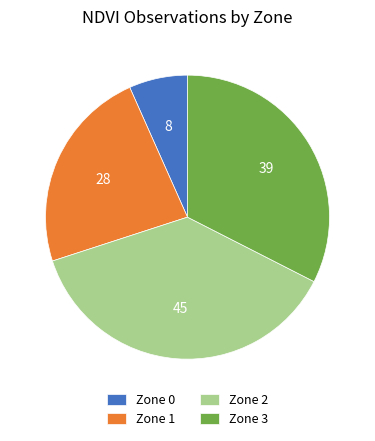

How many segments does this pie chart have?

4